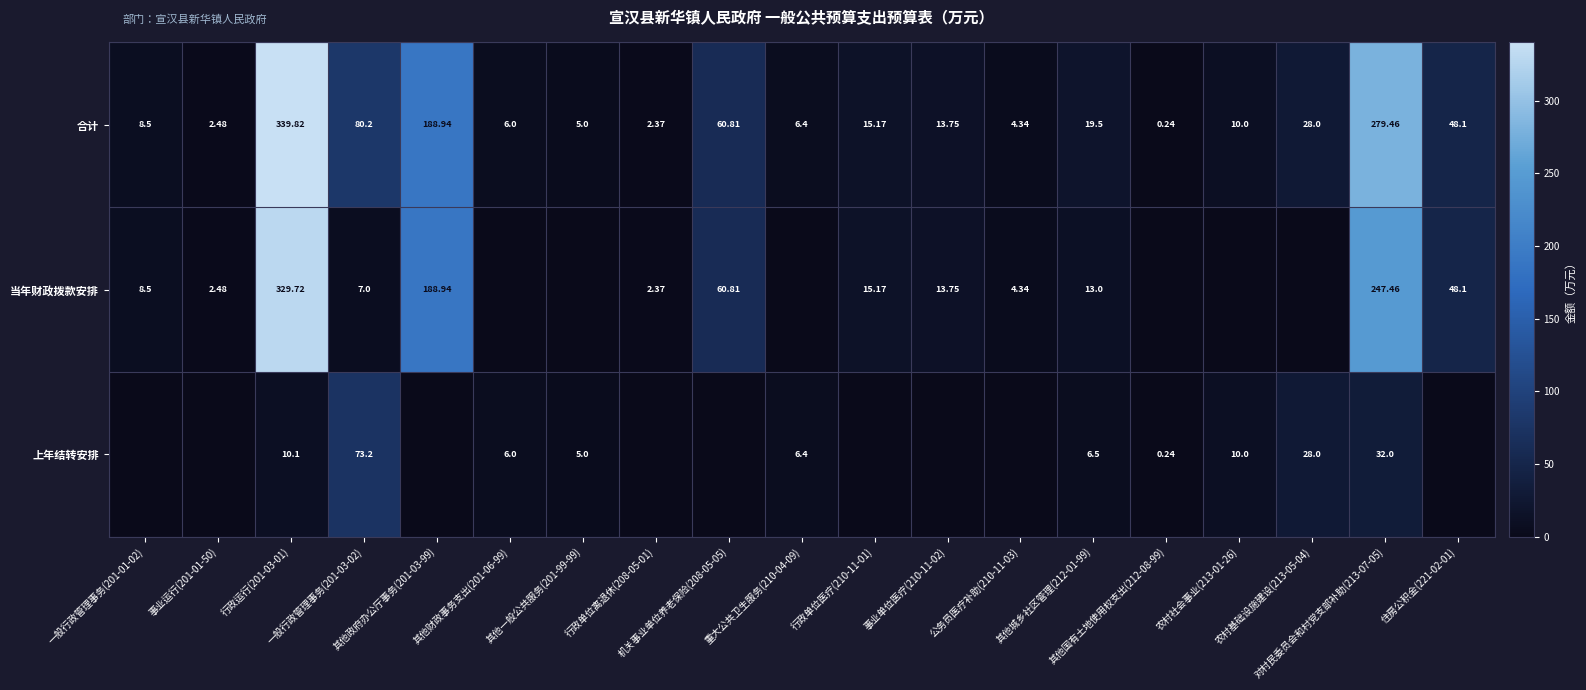

Which has a higher value, 事业运行(201-01-50) or 对村民委员会和村党支部补助(213-07-05)?

对村民委员会和村党支部补助(213-07-05)